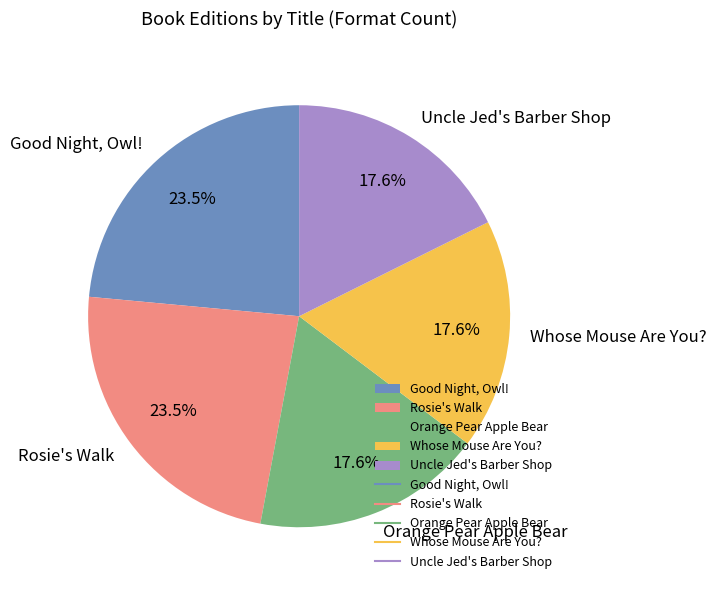

Count the number of slices in the pie.

5